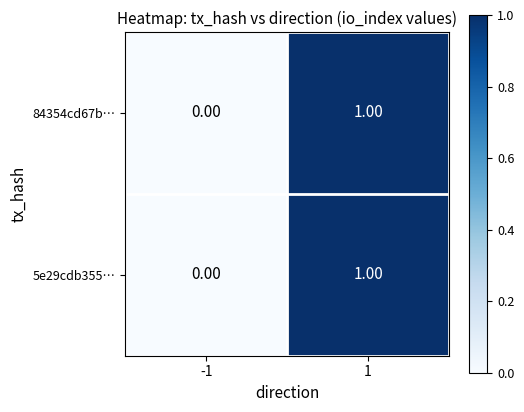

Rank the categories by 84354cd67b… value from lowest to highest.

-1, 1